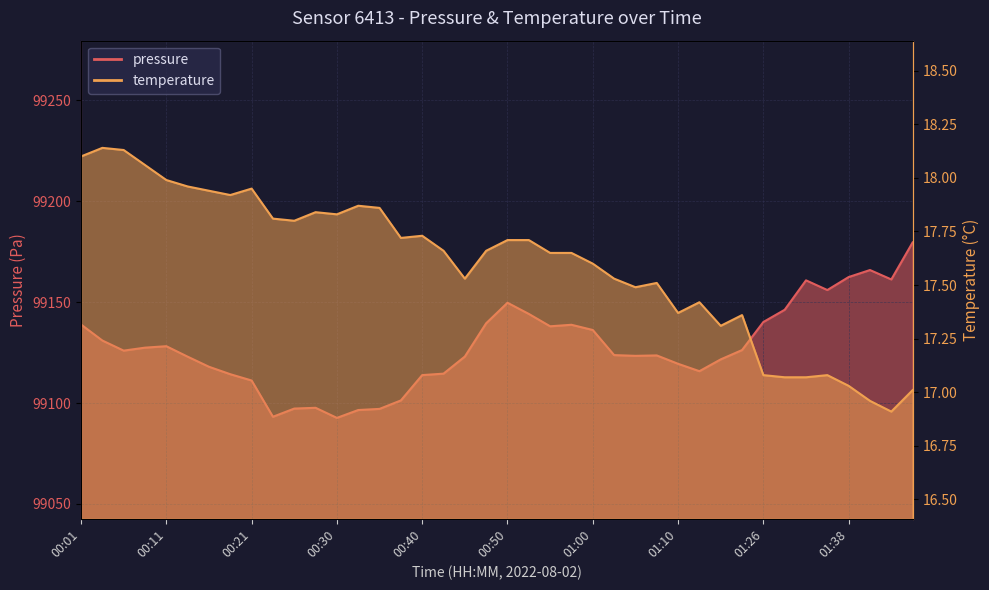

Reading left to right, what are all the values shown in this chart?

pressure: 99138.9	99131.0	99126.0	99127.4	99128.2	99123.0	99118.0	99114.3	99111.2	99093.2	99097.2	99097.6	99092.6	99096.5	99097.1	99101.3	99113.8	99114.6	99123.0	99139.5	99149.7	99144.2	99138.0	99138.8	99136.2	99123.8	99123.4	99123.6	99119.4	99115.8	99121.6	99126.2	99140.2	99146.2	99160.8	99156.0	99162.4	99165.9	99161.2	99179.6
temperature: 18.1	18.1	18.1	18.1	18.0	18.0	17.9	17.9	17.9	17.8	17.8	17.8	17.8	17.9	17.9	17.7	17.7	17.7	17.5	17.7	17.7	17.7	17.6	17.6	17.6	17.5	17.5	17.5	17.4	17.4	17.3	17.4	17.1	17.1	17.1	17.1	17.0	17.0	16.9	17.0